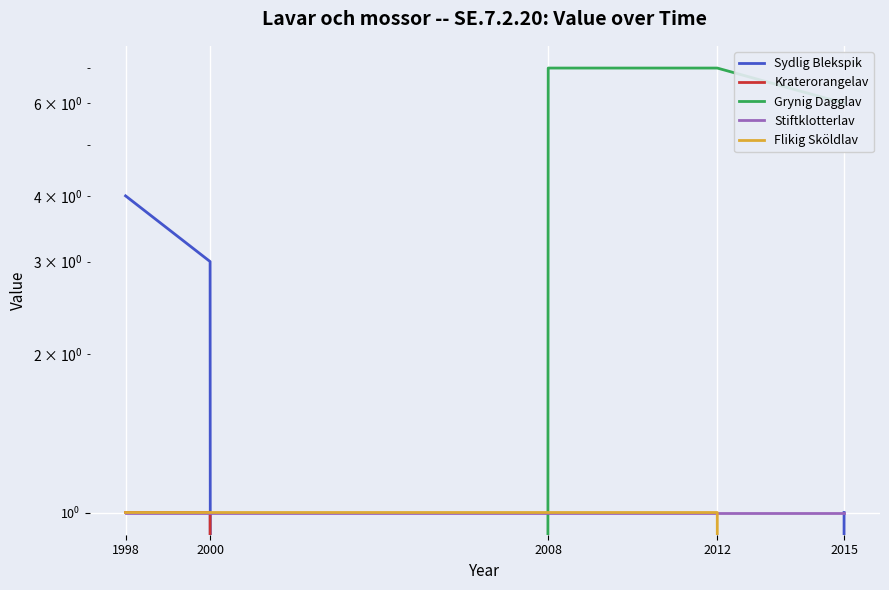

At which label does Stiftklotterlav reach its peak?

1998